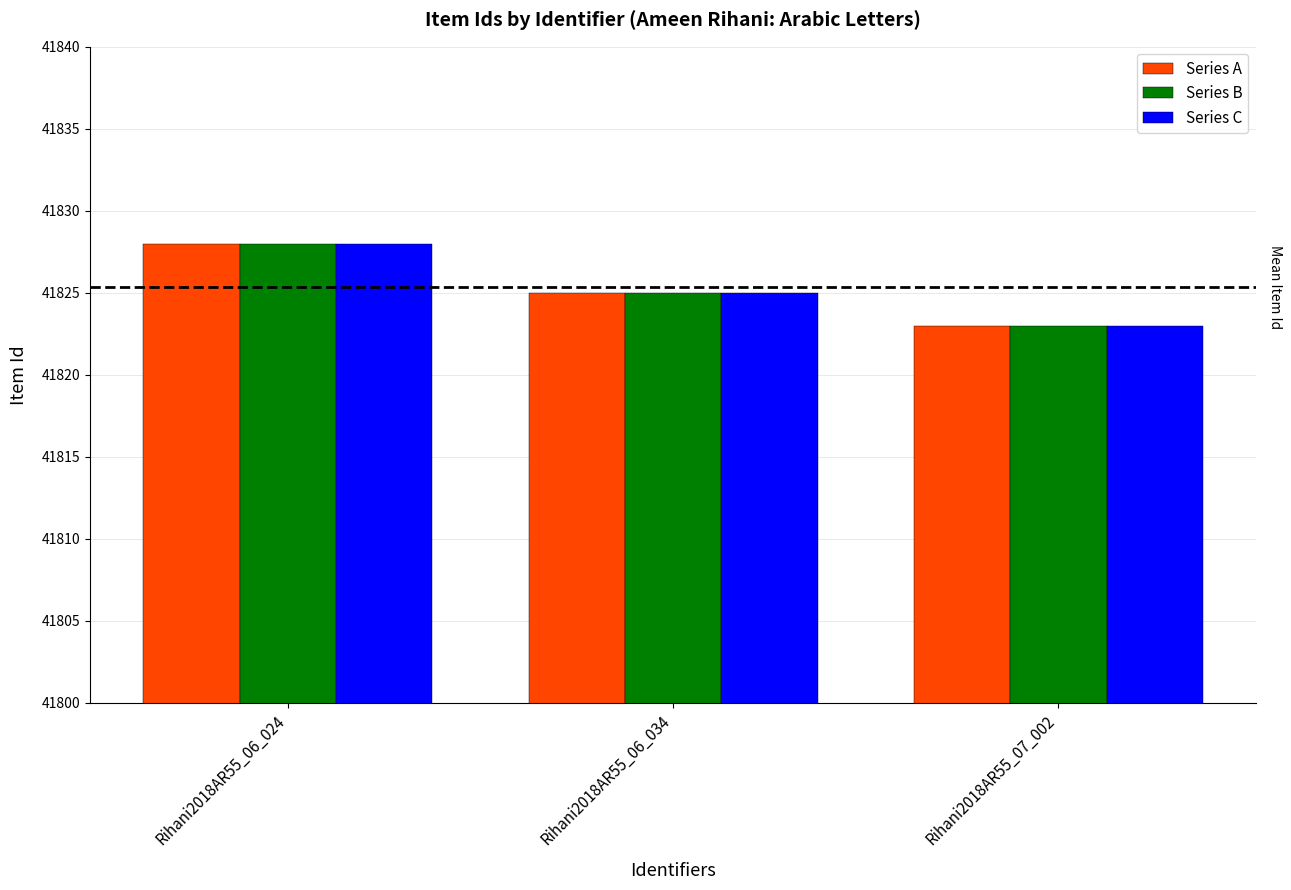

The Series C series shows 41828 at Rihani2018AR55_06_024. True or false?

True